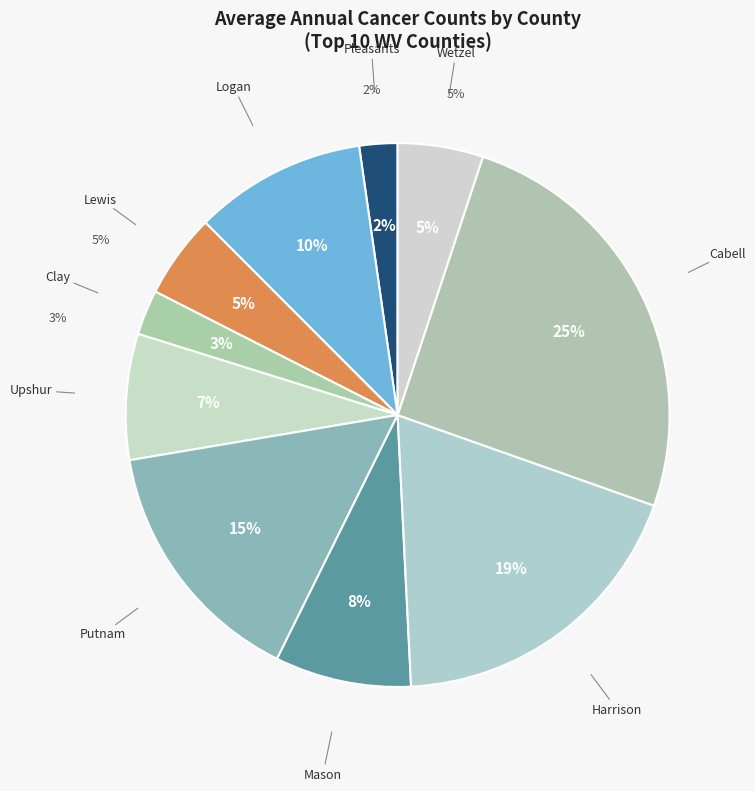

What percentage is NOT represented by Harrison?

81.2%